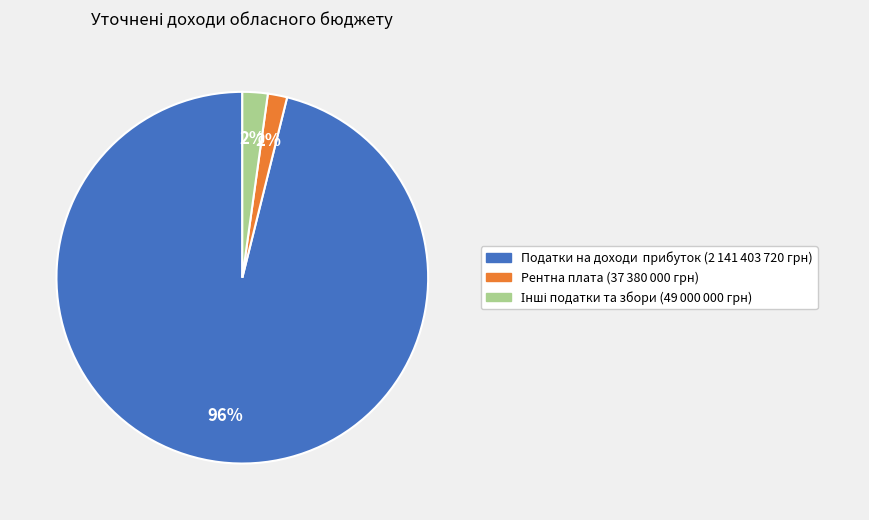

To the nearest percent, what is the average slice percentage?

33%